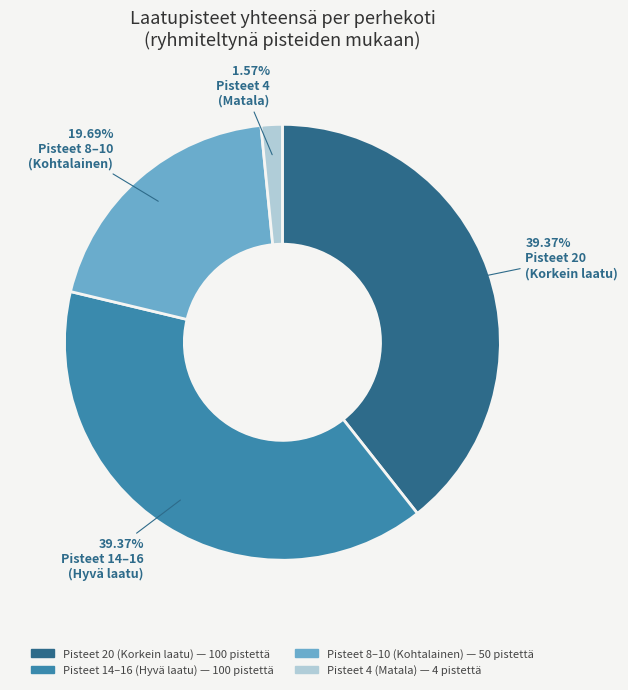

Count the number of slices in the pie.

4